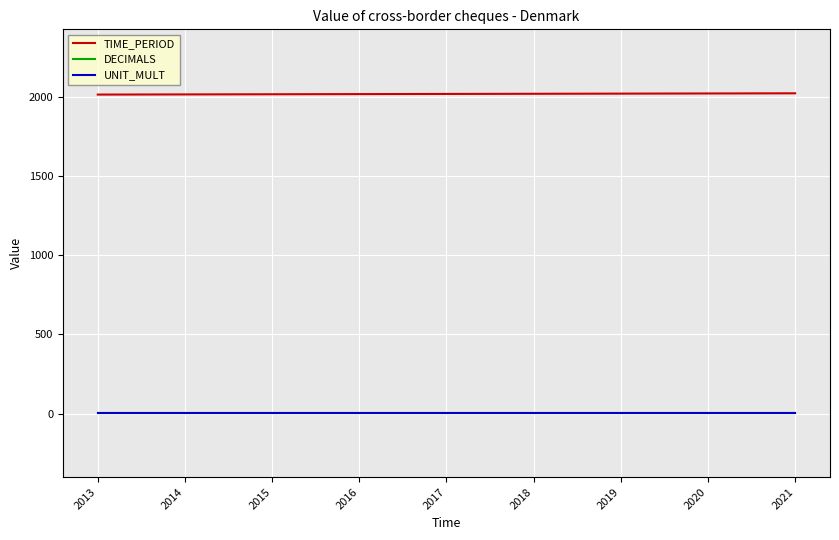

Is it true that TIME_PERIOD equals 2013 at 2013?

True